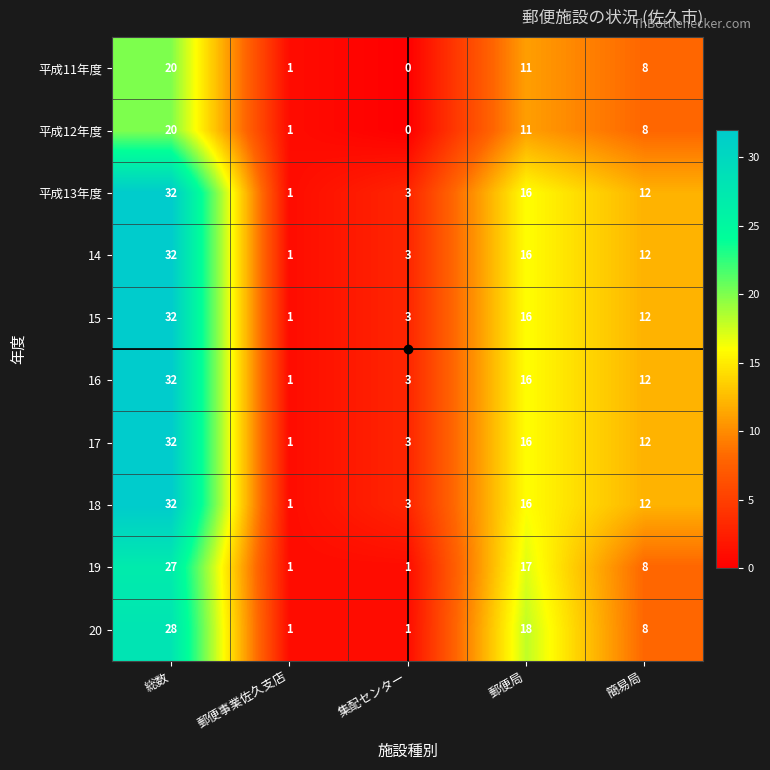

What is the sum of all 17 values?

64